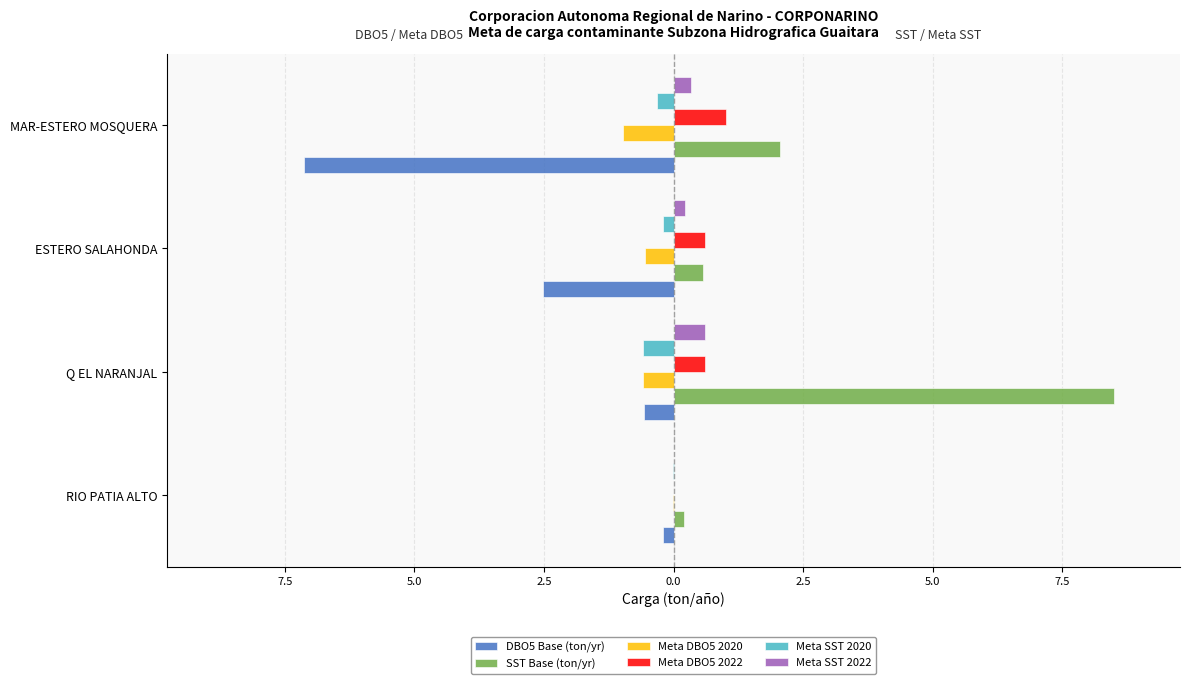

What are all the series names shown in the legend?

DBO5 Base (ton/yr), SST Base (ton/yr), Meta DBO5 2020, Meta DBO5 2022, Meta SST 2020, Meta SST 2022